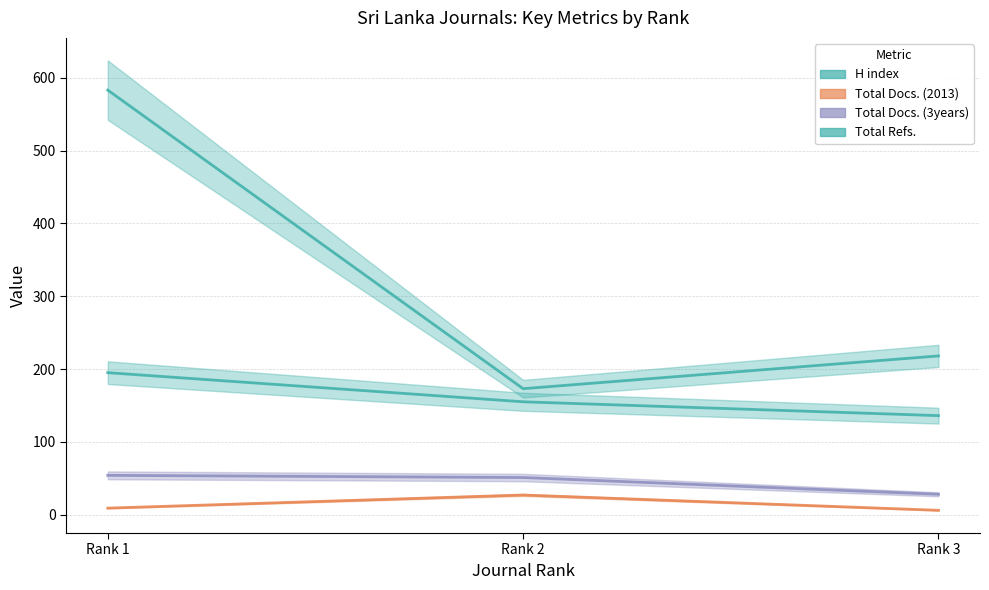

What is the smallest value displayed?

6